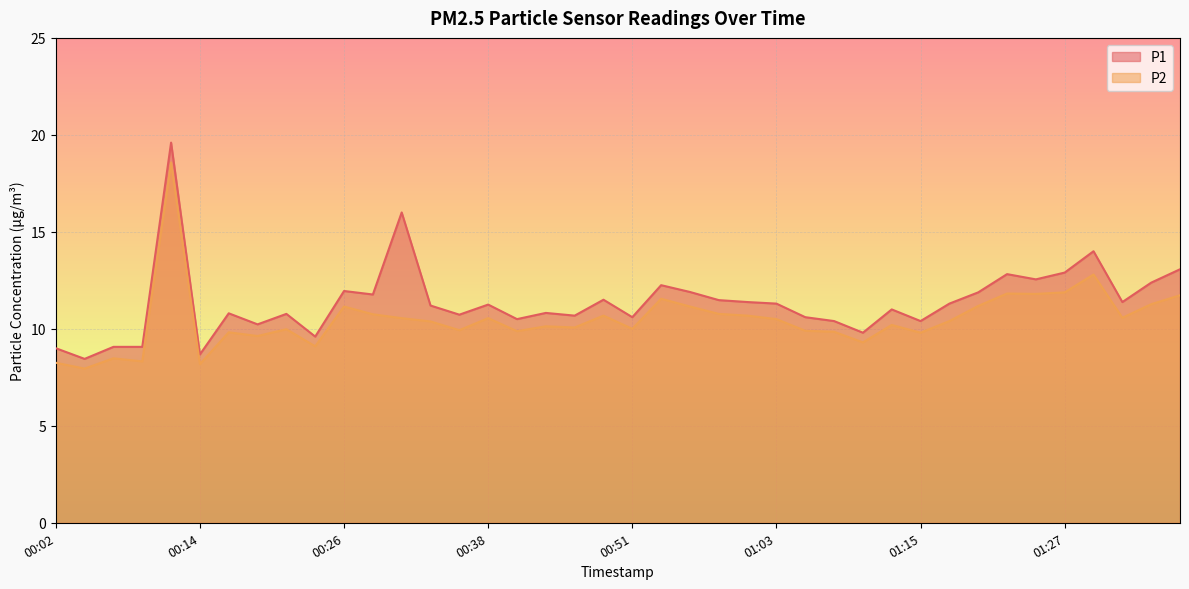

What is the greatest value displayed?

19.6